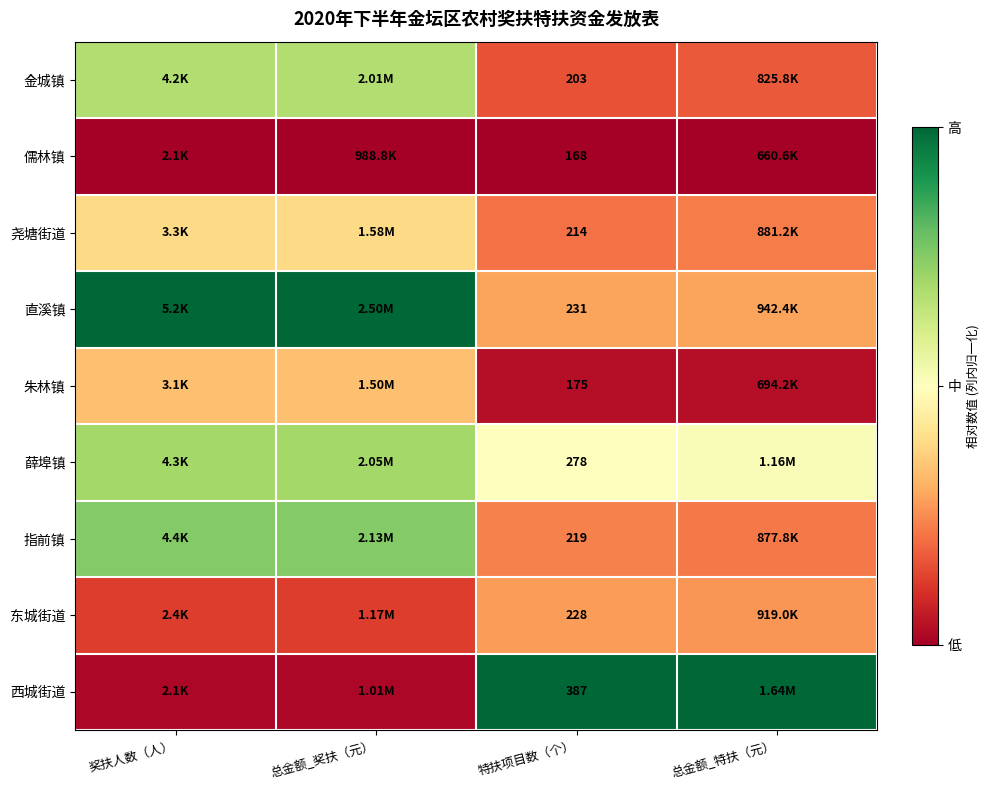

At 特扶项目数（个）, list the series in order from largest to smallest.

西城街道, 薛埠镇, 直溪镇, 东城街道, 指前镇, 尧塘街道, 金城镇, 朱林镇, 儒林镇